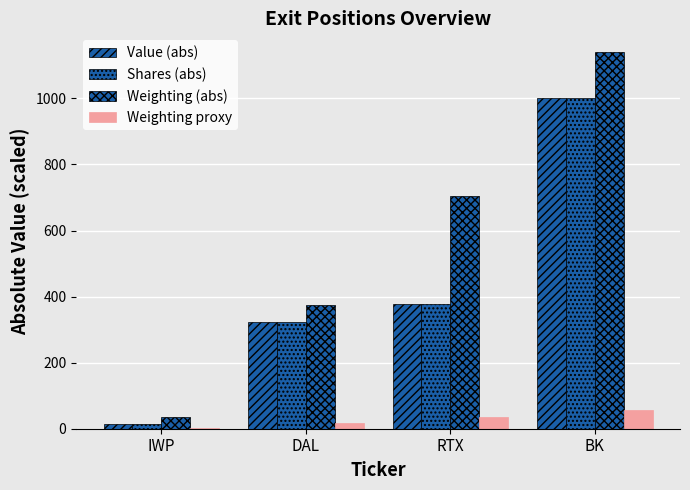

Reading right to left, list all the values displayed in this chart.

Value (abs): BK=1000.0	RTX=378.0	DAL=322.9	IWP=14.2
Shares (abs): BK=1000.0	RTX=378.0	DAL=322.9	IWP=14.2
Weighting (abs): BK=1140.0	RTX=704.0	DAL=376.0	IWP=35.2
Weighting proxy: BK=57.0	RTX=35.2	DAL=18.8	IWP=1.8